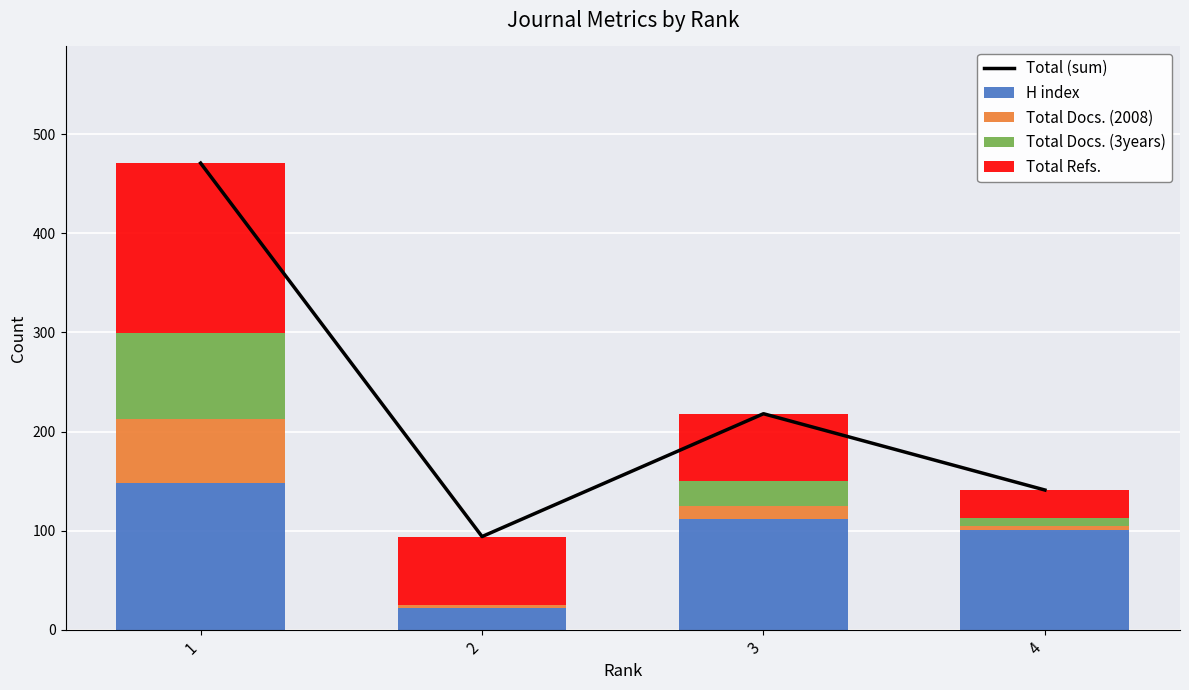

Rank the series by their maximum value, from lowest to highest.

Total Docs. (2008), Total Docs. (3years), H index, Total Refs., Total (sum)